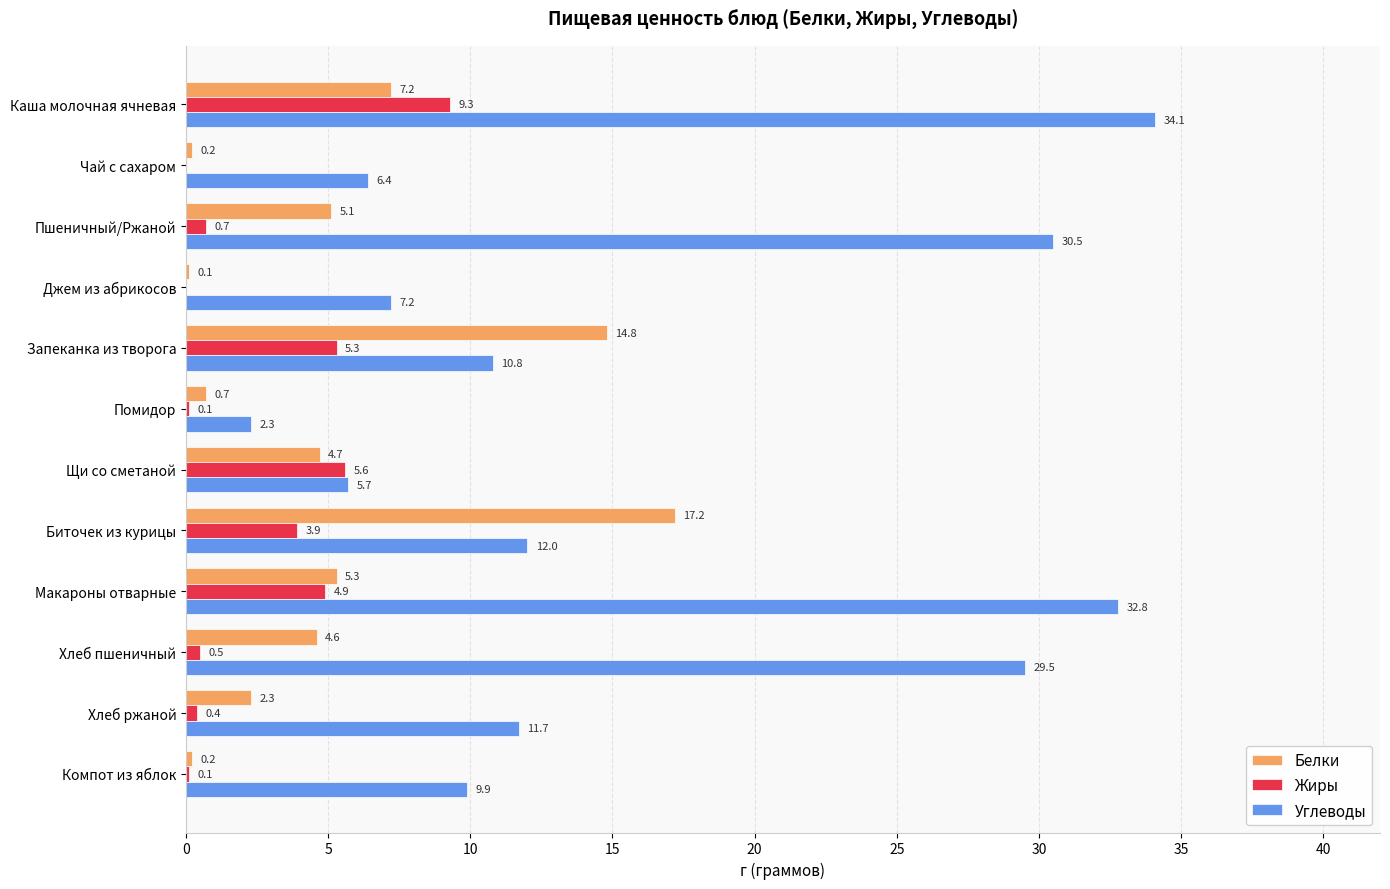

The value of Жиры at Биточек из курицы is 2.4. True or false?

False